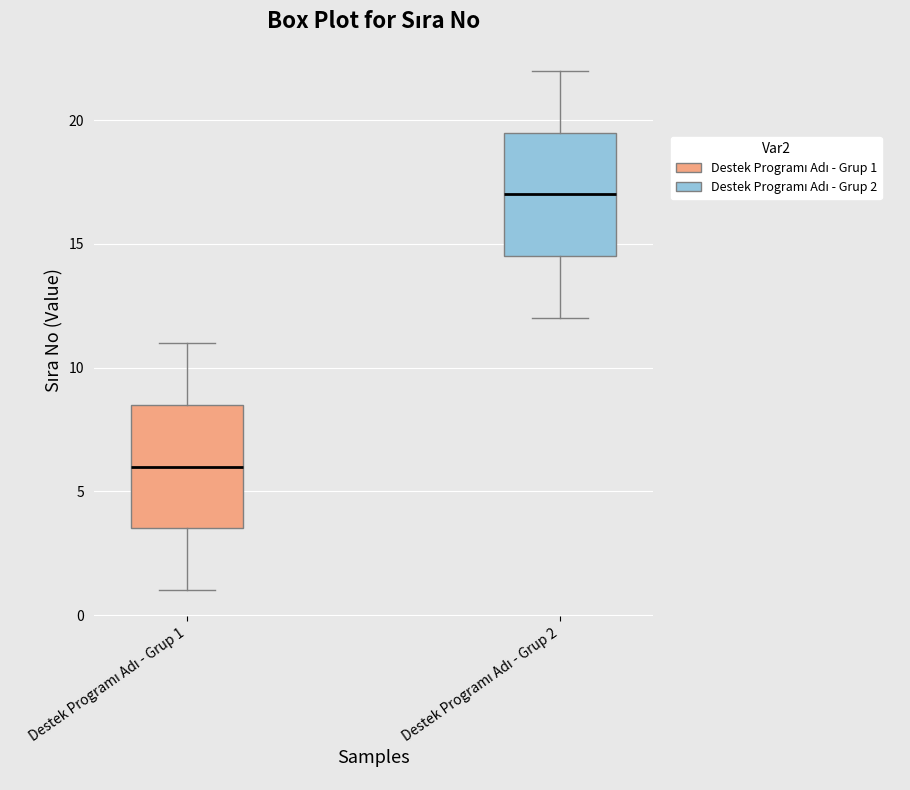

Which box has the lowest median line?

Destek Programı Adı - Grup 1